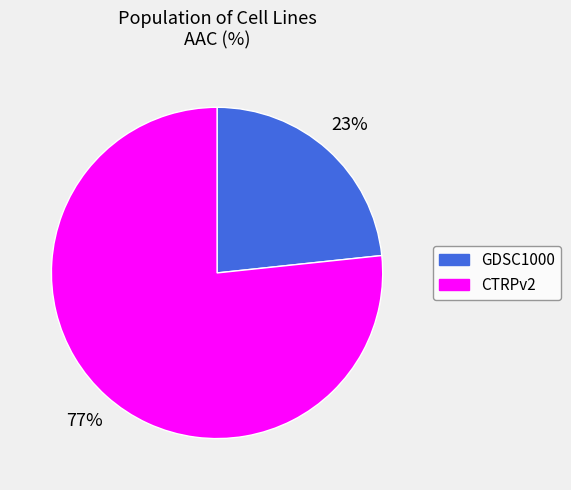

Count the number of slices in the pie.

2